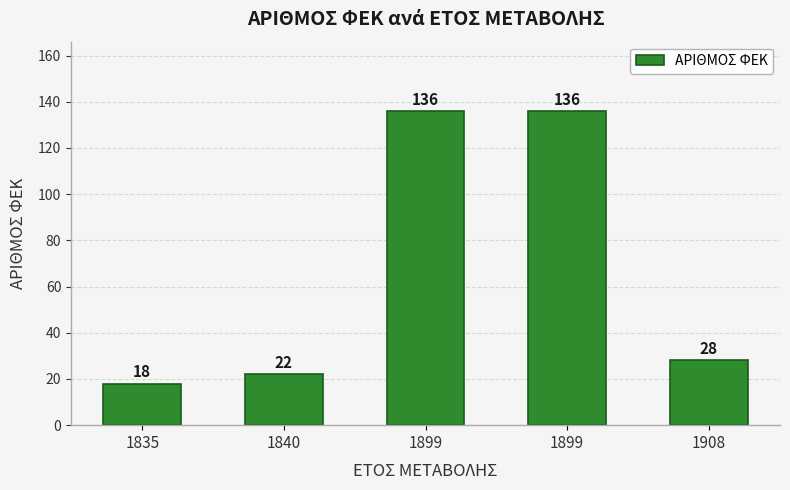

How many data points does each series have?

5